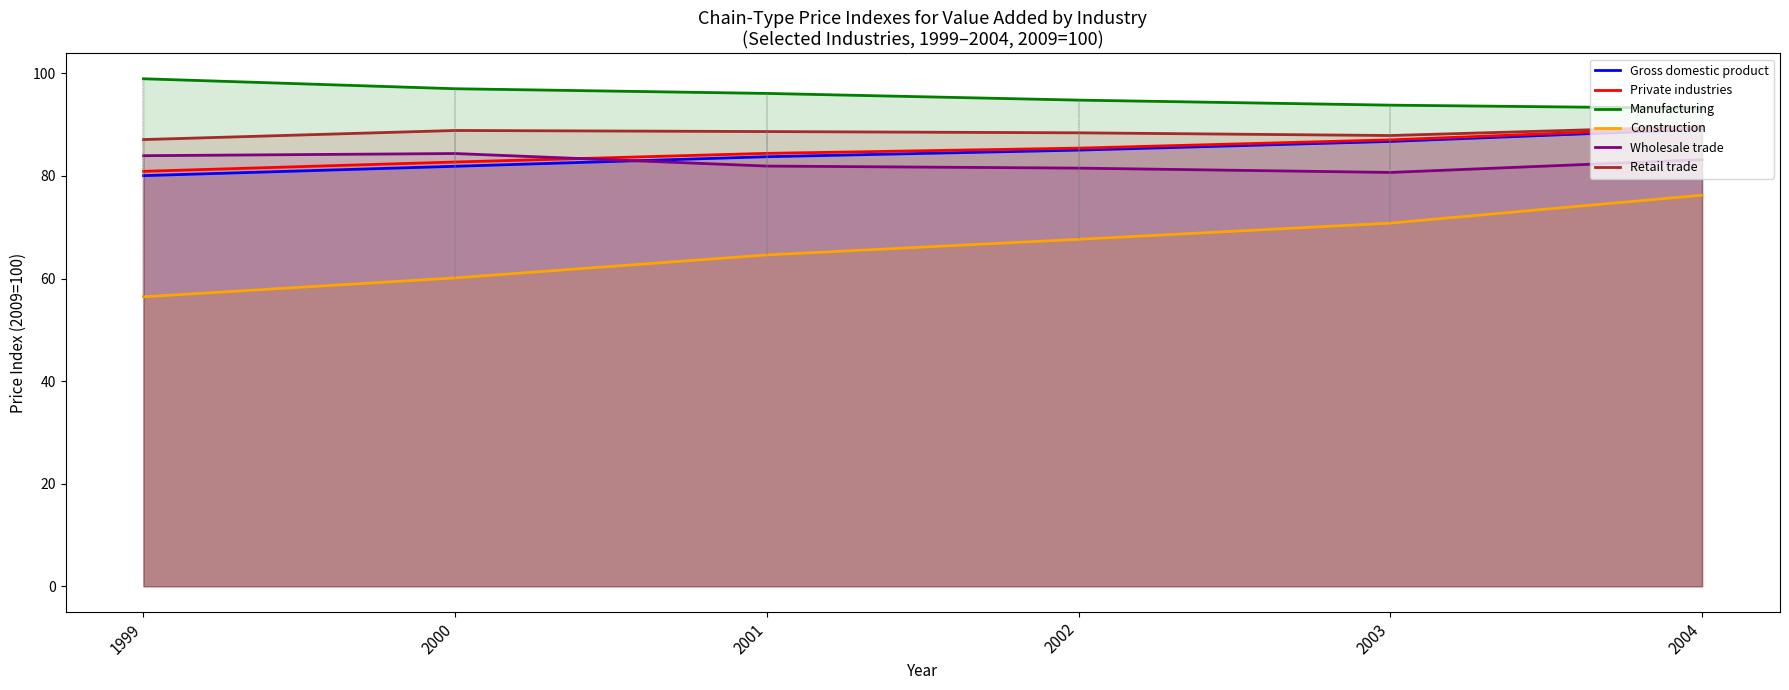

What is the sum of the Construction values at 1999 and 2002?

124.1